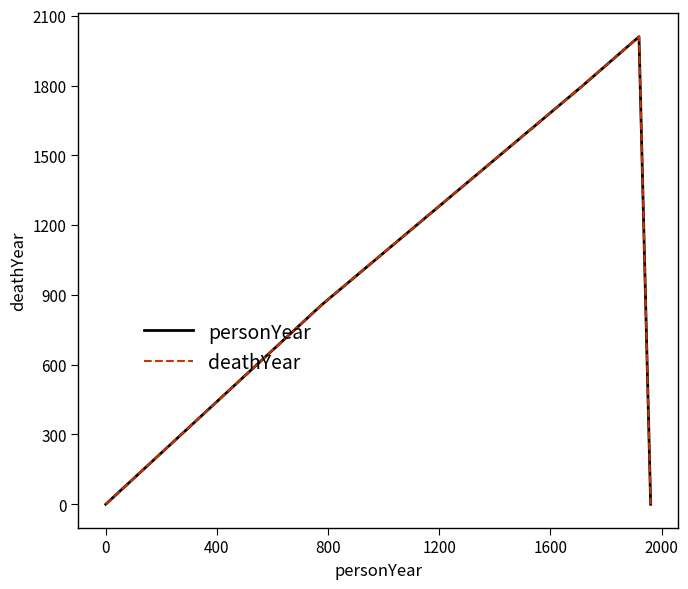

Does the chart have visible grid lines?

No